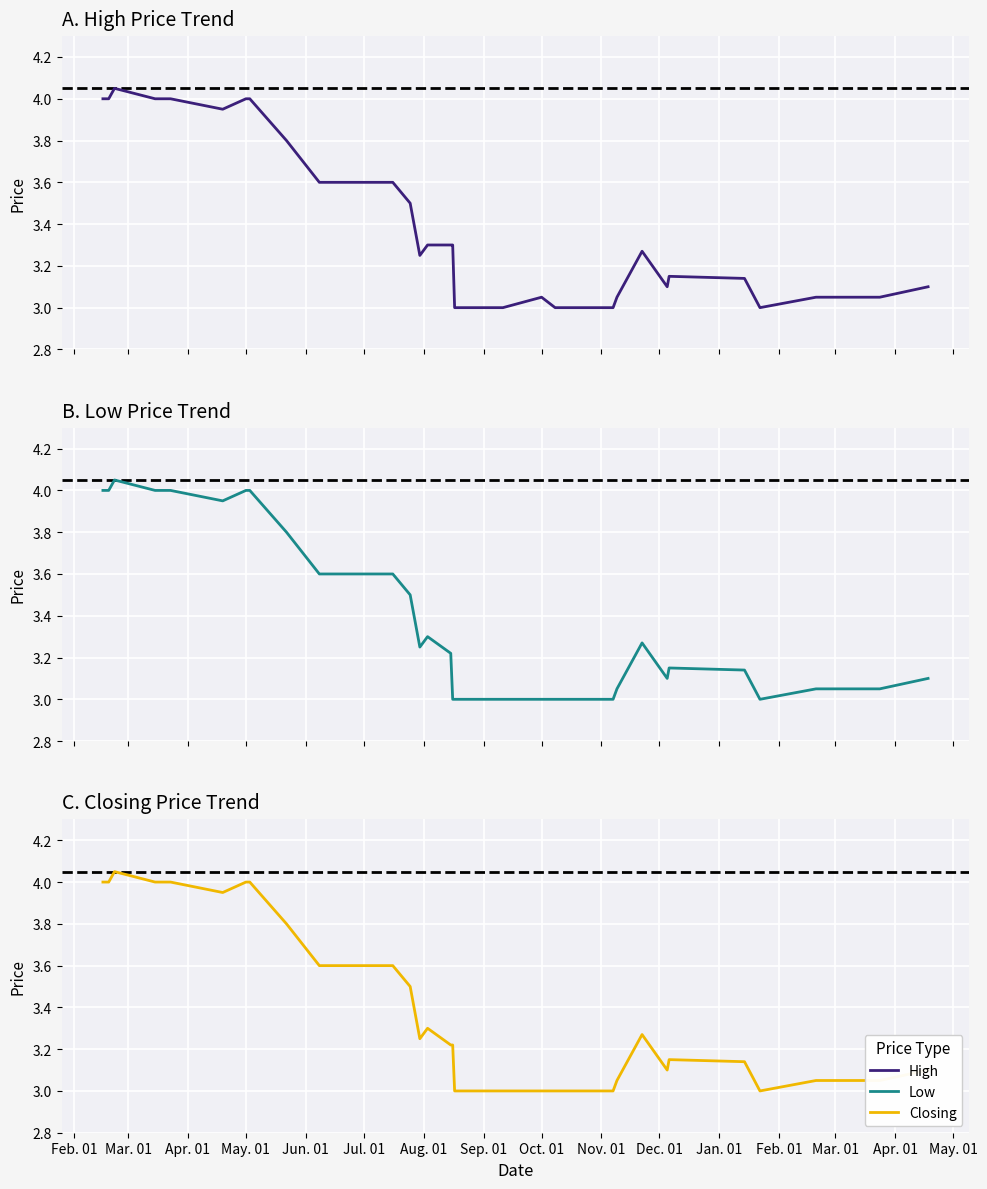

What is the sum of all High values?

135.8